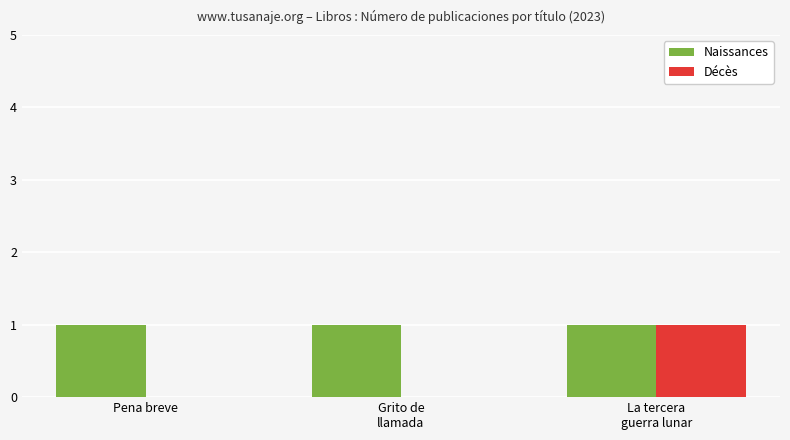

Are the bars horizontal?

No